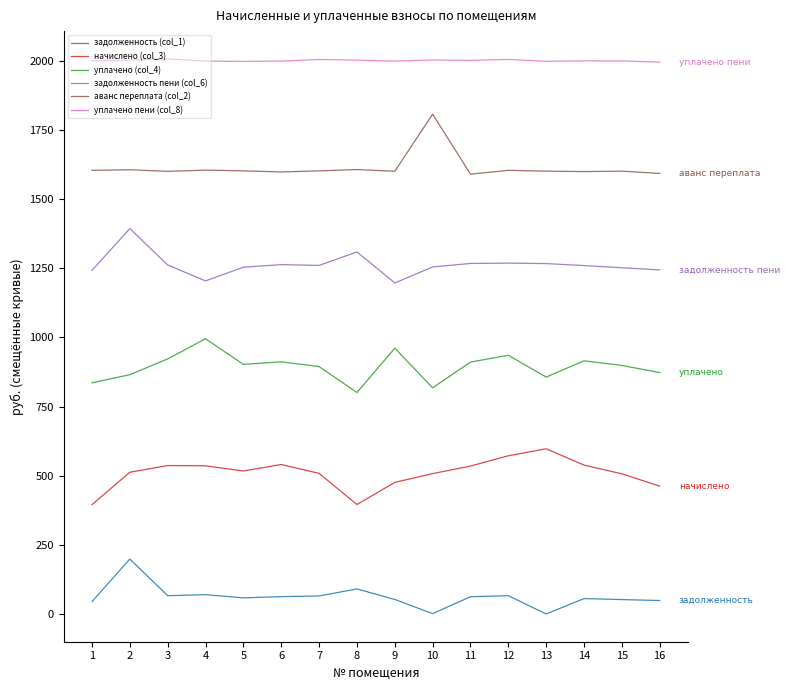

Is it true that уплачено (col_4) equals 865.1 at 2?

True